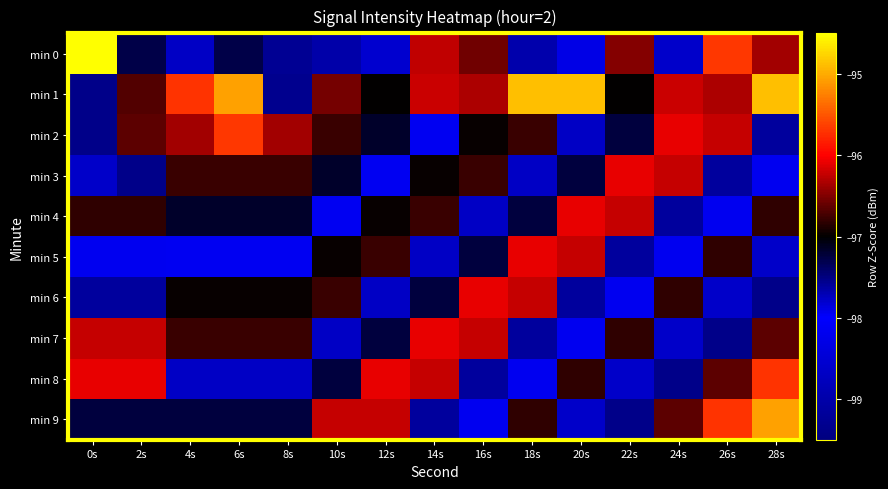

Reading left to right, list all the values displayed in this chart.

min 0: 0s=-92.0	2s=-97.3	4s=-97.8	6s=-97.3	8s=-99.3	10s=-99.0	12s=-97.8	14s=-96.3	16s=-96.6	18s=-97.7	20s=-98.3	22s=-96.5	24s=-98.6	26s=-95.7	28s=-96.4
min 1: 0s=-97.5	2s=-96.7	4s=-95.7	6s=-95.1	8s=-97.6	10s=-96.5	12s=-97.0	14s=-96.2	16s=-96.3	18s=-94.9	20s=-94.9	22s=-97.0	24s=-96.2	26s=-96.3	28s=-94.9
min 2: 0s=-97.5	2s=-96.6	4s=-96.4	6s=-95.7	8s=-96.4	10s=-96.8	12s=-97.2	14s=-97.9	16s=-97.0	18s=-96.8	20s=-97.8	22s=-97.2	24s=-96.1	26s=-96.2	28s=-97.6
min 3: 0s=-98.6	2s=-97.5	4s=-96.8	6s=-96.8	8s=-96.8	10s=-97.2	12s=-97.9	14s=-97.0	16s=-96.8	18s=-97.8	20s=-97.2	22s=-96.1	24s=-96.2	26s=-97.6	28s=-98.2
min 4: 0s=-96.8	2s=-96.8	4s=-97.2	6s=-97.2	8s=-97.2	10s=-97.9	12s=-97.0	14s=-96.8	16s=-97.8	18s=-97.2	20s=-96.1	22s=-96.2	24s=-97.6	26s=-98.2	28s=-96.8
min 5: 0s=-98.2	2s=-98.2	4s=-97.9	6s=-97.9	8s=-97.9	10s=-97.0	12s=-96.8	14s=-97.8	16s=-97.2	18s=-96.1	20s=-96.2	22s=-97.6	24s=-98.2	26s=-96.8	28s=-98.6
min 6: 0s=-97.6	2s=-97.6	4s=-97.0	6s=-97.0	8s=-97.0	10s=-96.8	12s=-97.8	14s=-97.2	16s=-96.1	18s=-96.2	20s=-97.6	22s=-98.2	24s=-96.8	26s=-98.6	28s=-97.5
min 7: 0s=-96.2	2s=-96.2	4s=-96.8	6s=-96.8	8s=-96.8	10s=-97.8	12s=-97.2	14s=-96.1	16s=-96.2	18s=-97.6	20s=-98.2	22s=-96.8	24s=-98.6	26s=-97.5	28s=-96.6
min 8: 0s=-96.1	2s=-96.1	4s=-97.8	6s=-97.8	8s=-97.8	10s=-97.2	12s=-96.1	14s=-96.2	16s=-97.6	18s=-98.2	20s=-96.8	22s=-98.6	24s=-97.5	26s=-96.6	28s=-95.7
min 9: 0s=-97.2	2s=-97.2	4s=-97.2	6s=-97.2	8s=-97.2	10s=-96.2	12s=-96.2	14s=-97.6	16s=-98.2	18s=-96.8	20s=-98.6	22s=-97.5	24s=-96.6	26s=-95.7	28s=-95.1